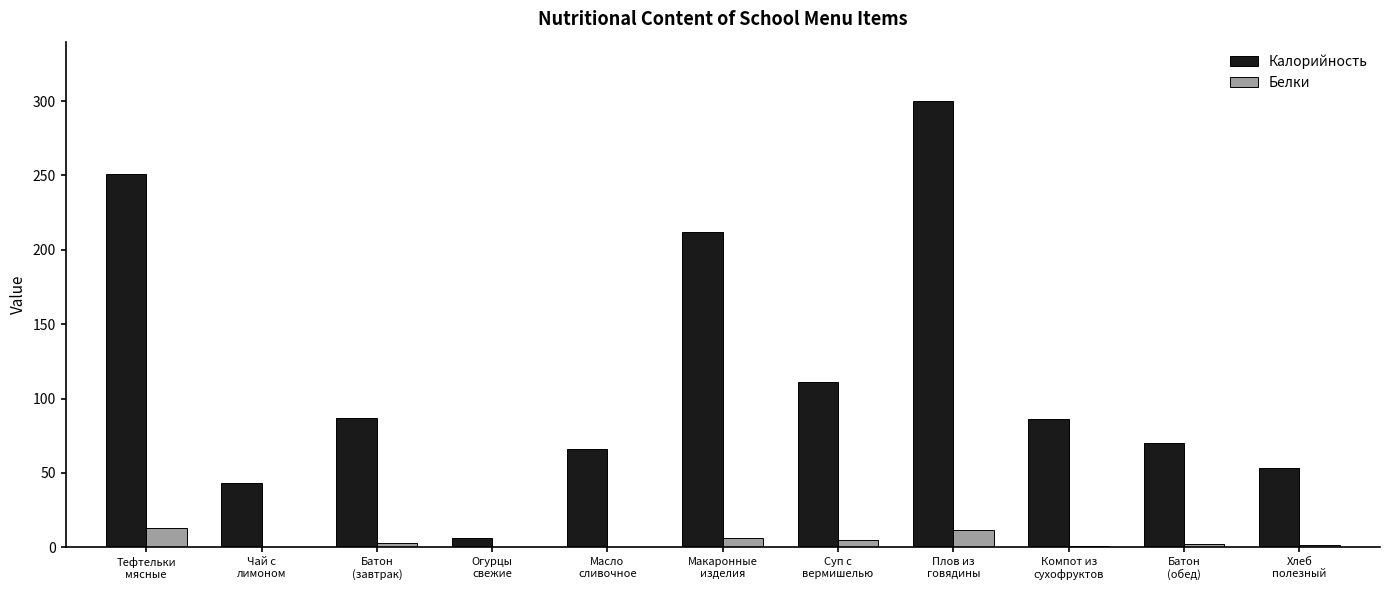

What is the spread (max minus min) of values at Суп с
вермишелью?

106.2